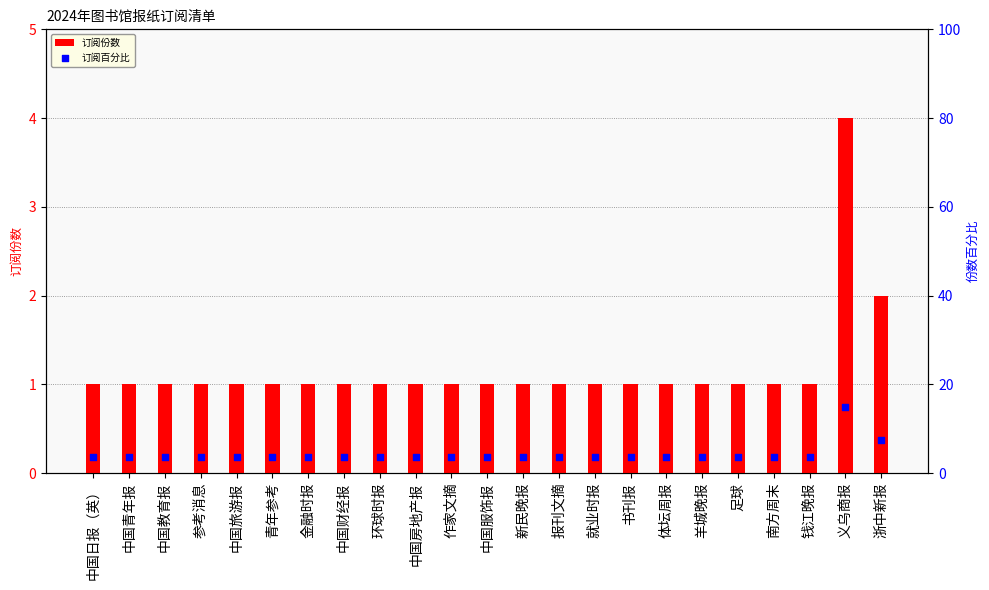

At how many categories does at least one series exceed 2?

23